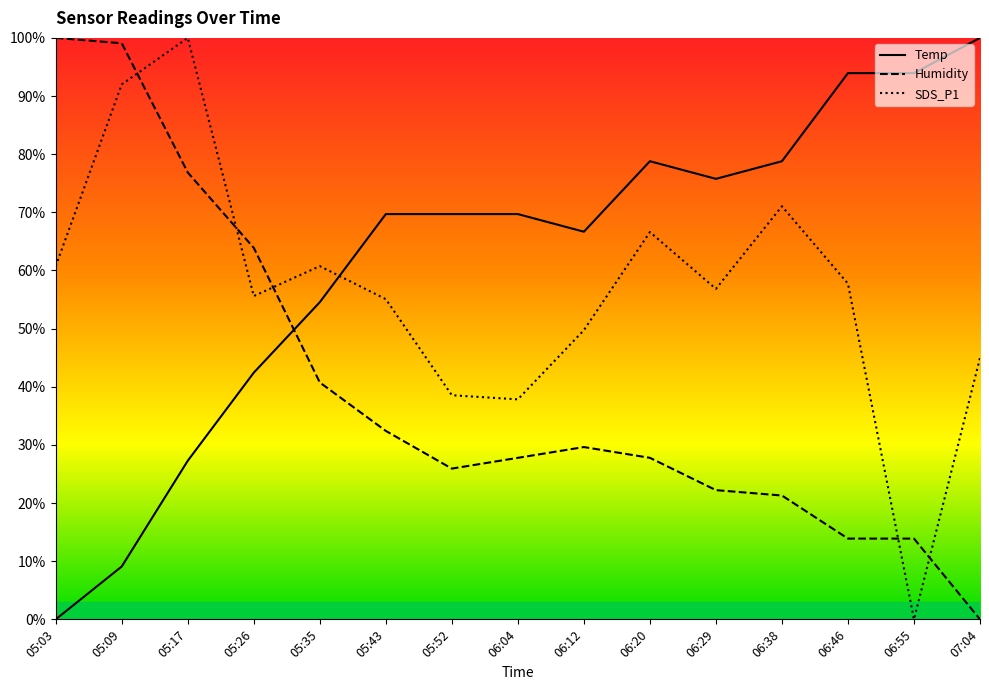

Does the chart have visible grid lines?

No